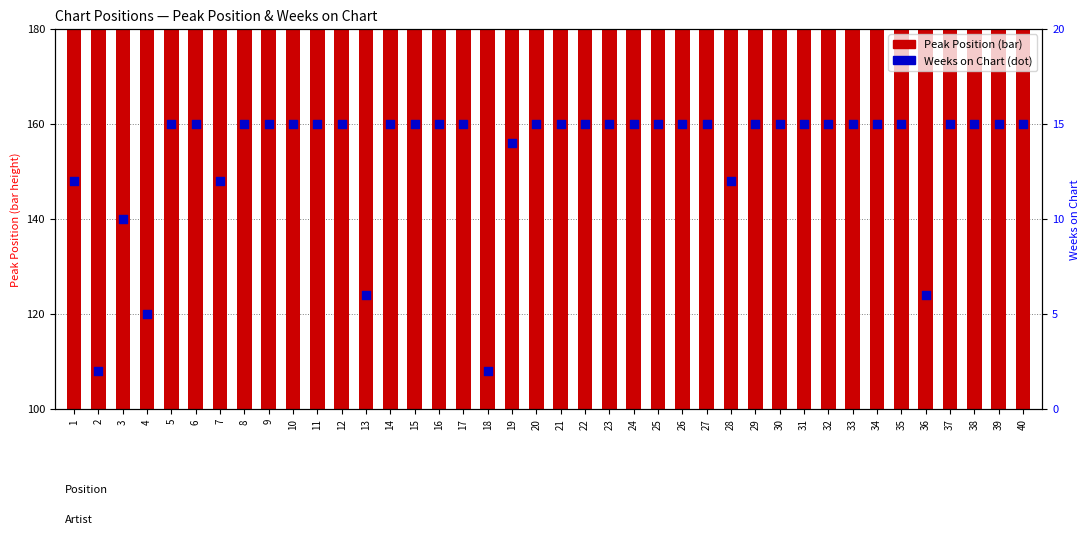

At how many categories does at least one series exceed 66?

40